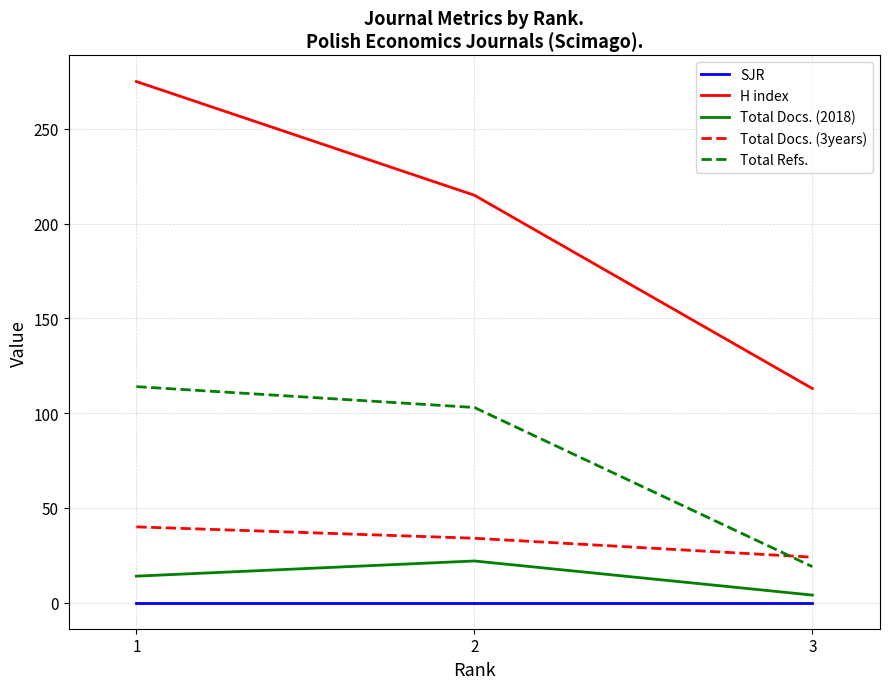

How many Total Docs. (2018) values are between 4 and 22?

3